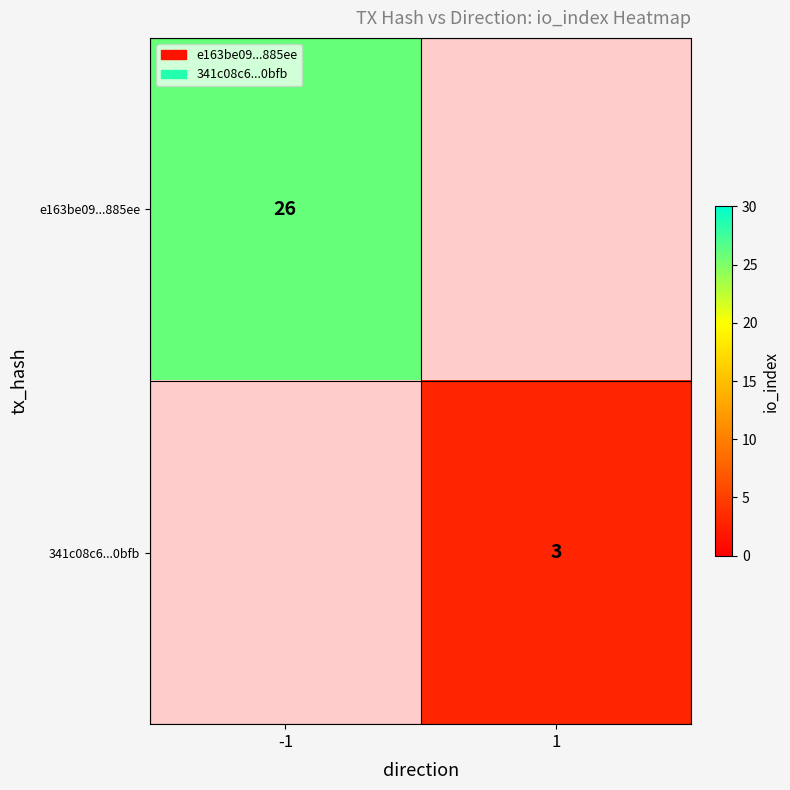

What is the lowest value of the e163be09...885ee series?

26.0